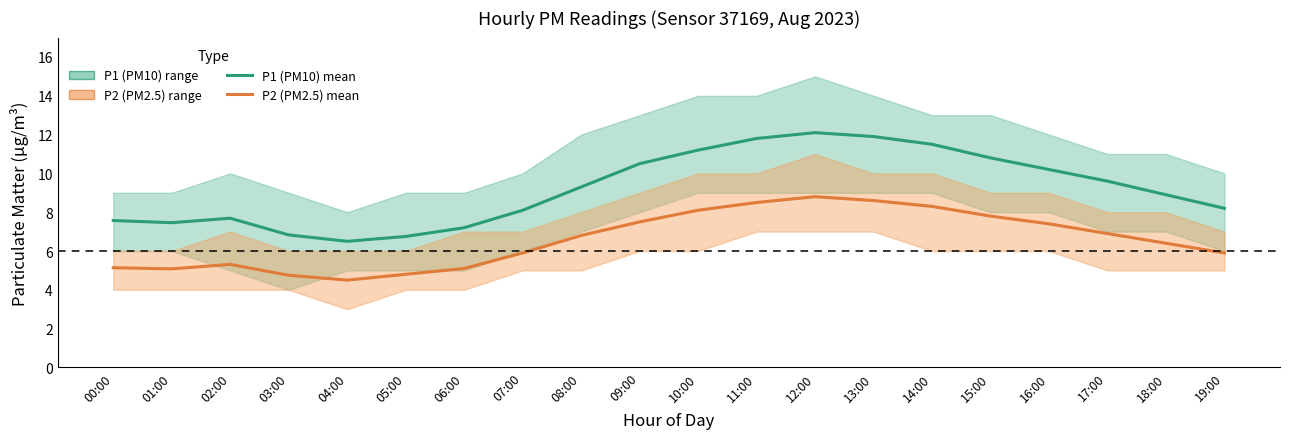

What is the difference between the maximum and minimum values in the P2 (PM2.5) mean series?

4.3